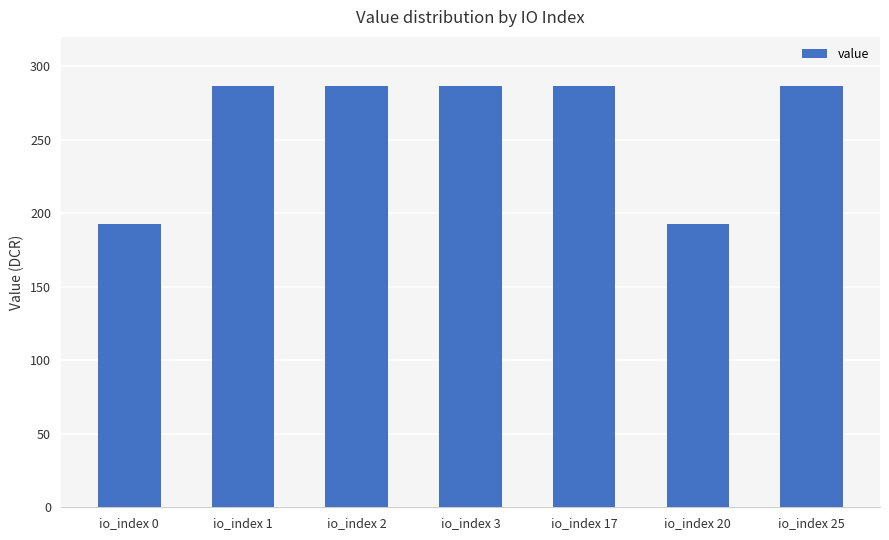

Are the bars grouped side by side (vs. stacked)?

No